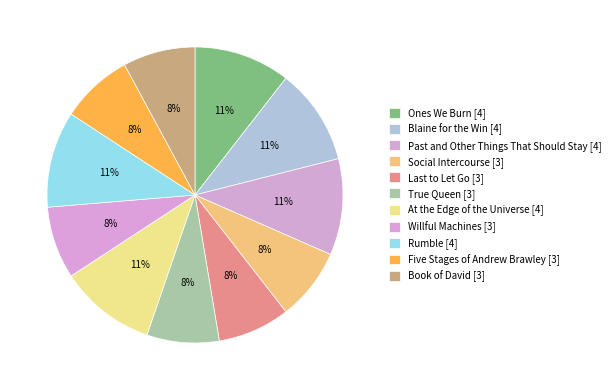

How much of the chart is everything except At the Edge of the Universe?

89.5%